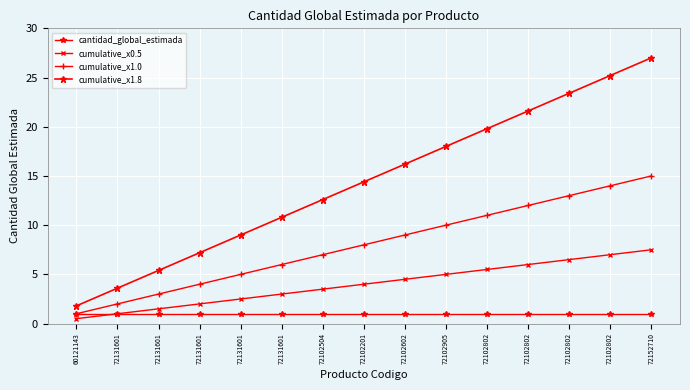

Count the number of categories in the chart.

15